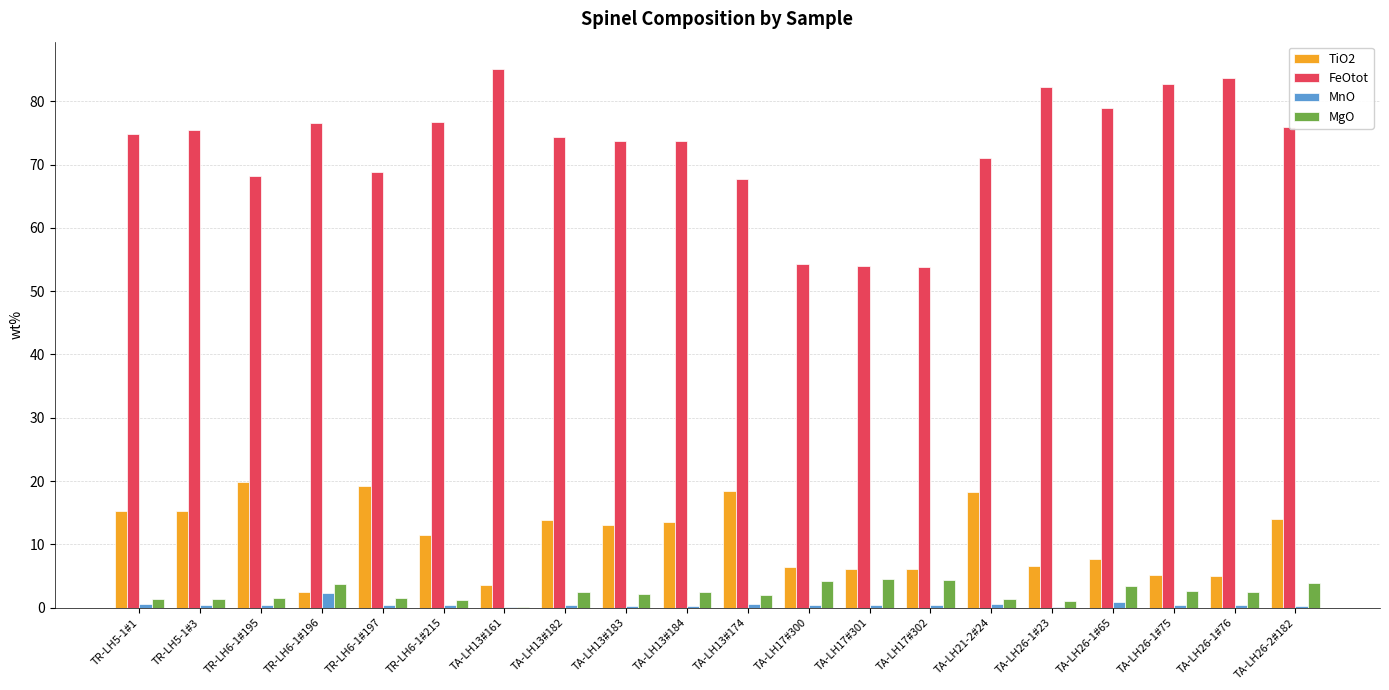

What is the highest value of the MnO series?

2.2